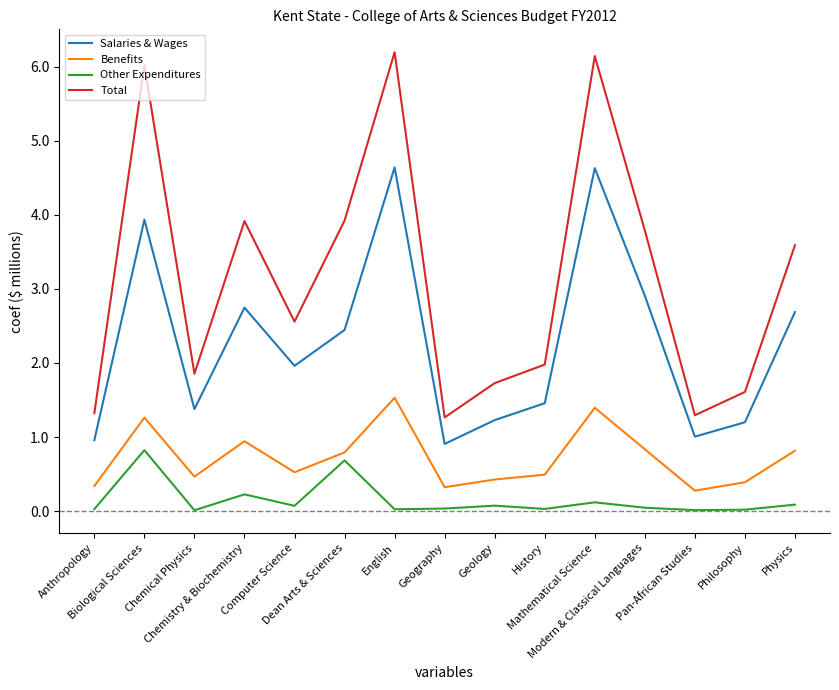

What is the difference between the Salaries & Wages values at Geography and Philosophy?

0.3